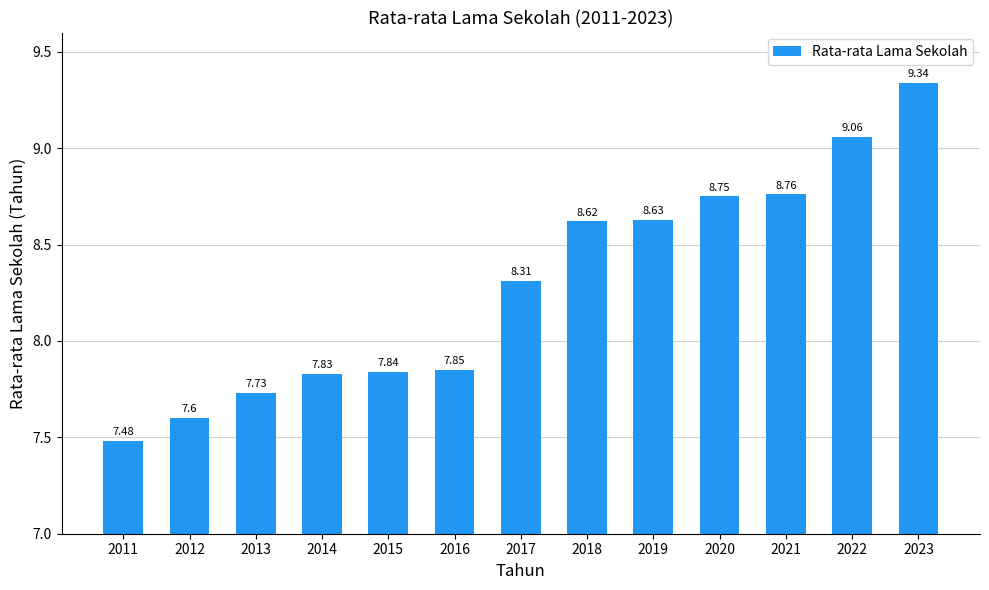

The value at 2021 is 8.8. True or false?

True